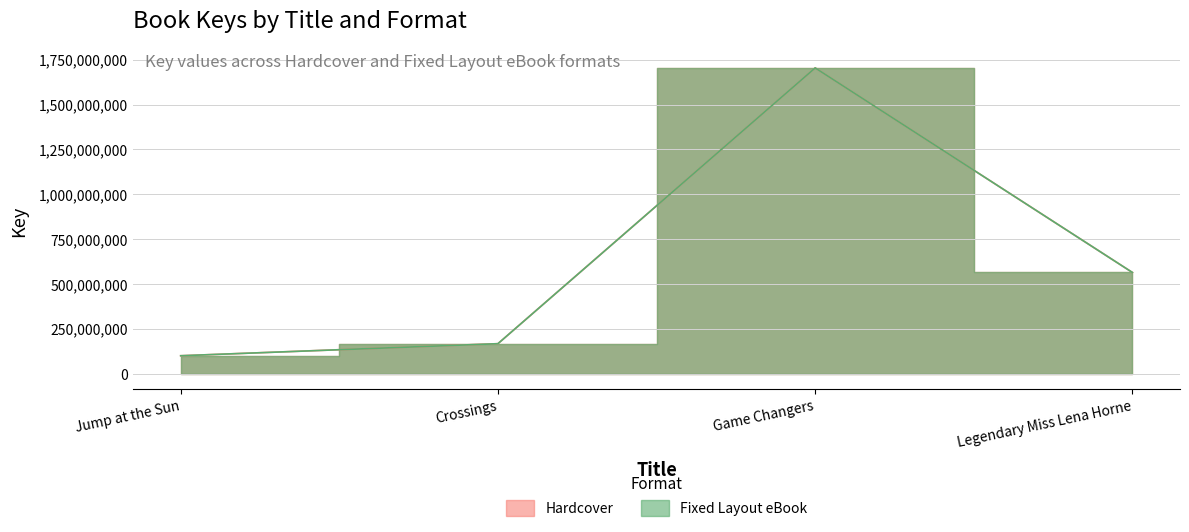

How many series are shown in this chart?

2